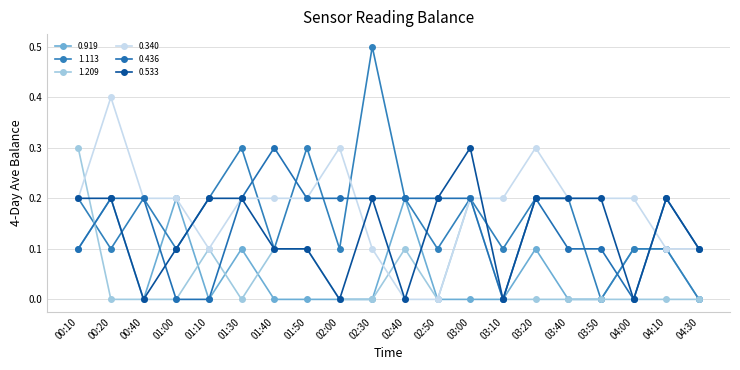

True or false: 1.209 has more than 1 points higher than both neighbors.

True